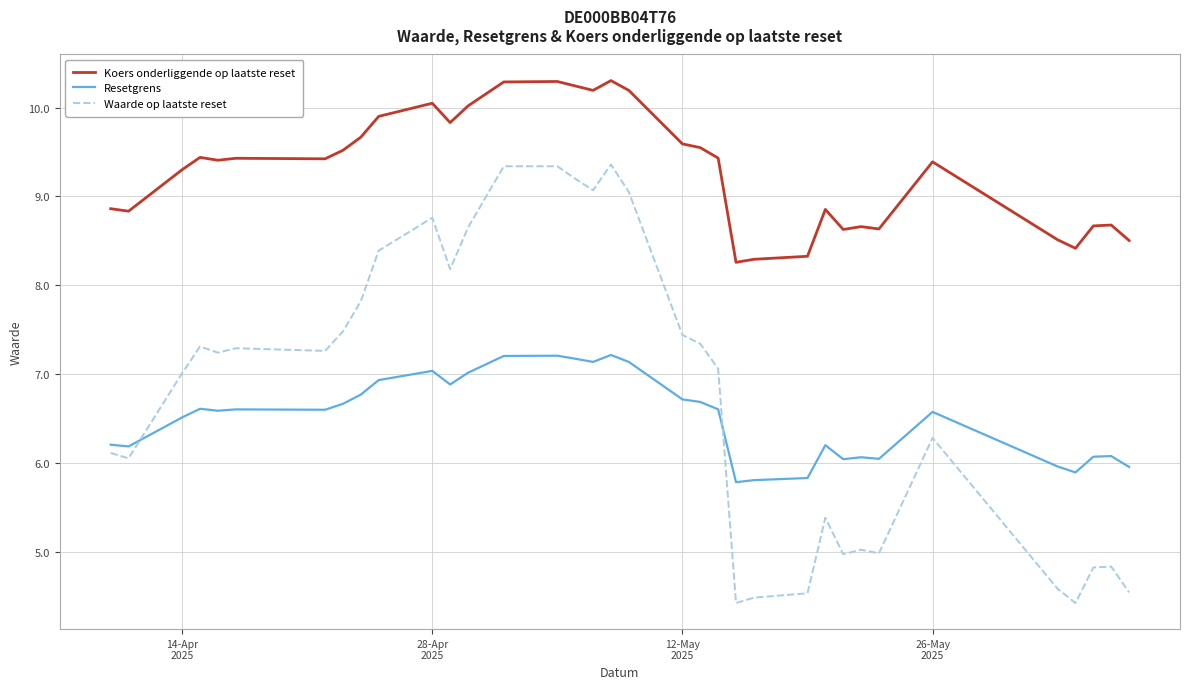

Which series has the largest range (max minus min)?

Waarde op laatste reset